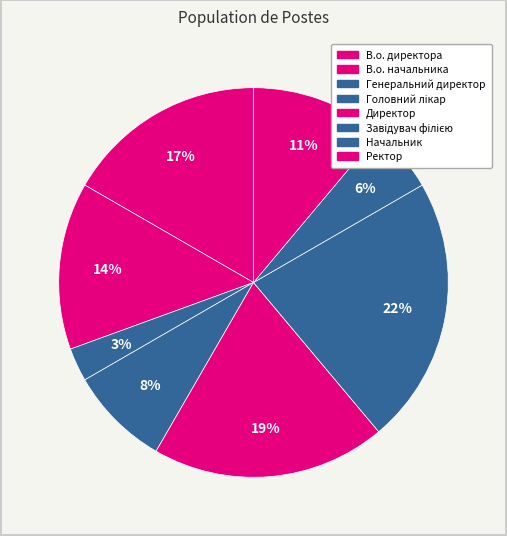

How many segments does this pie chart have?

8